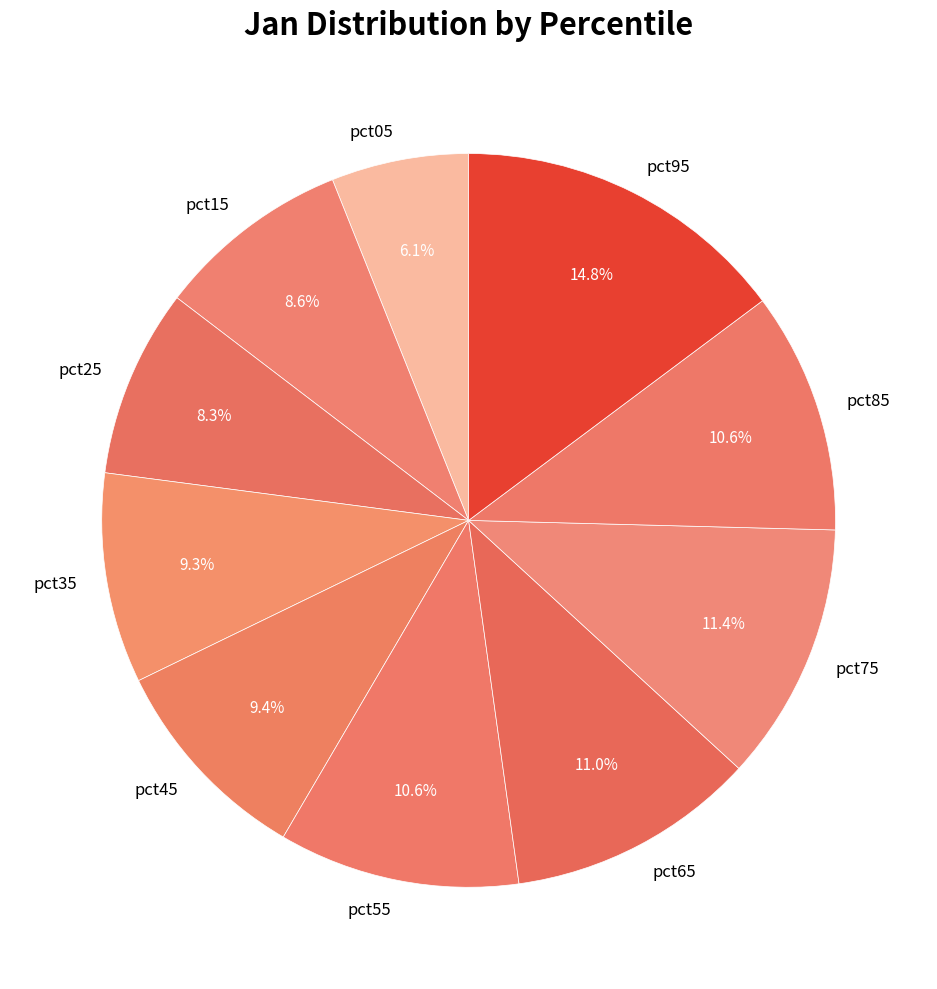

Is there a majority slice in this chart?

No